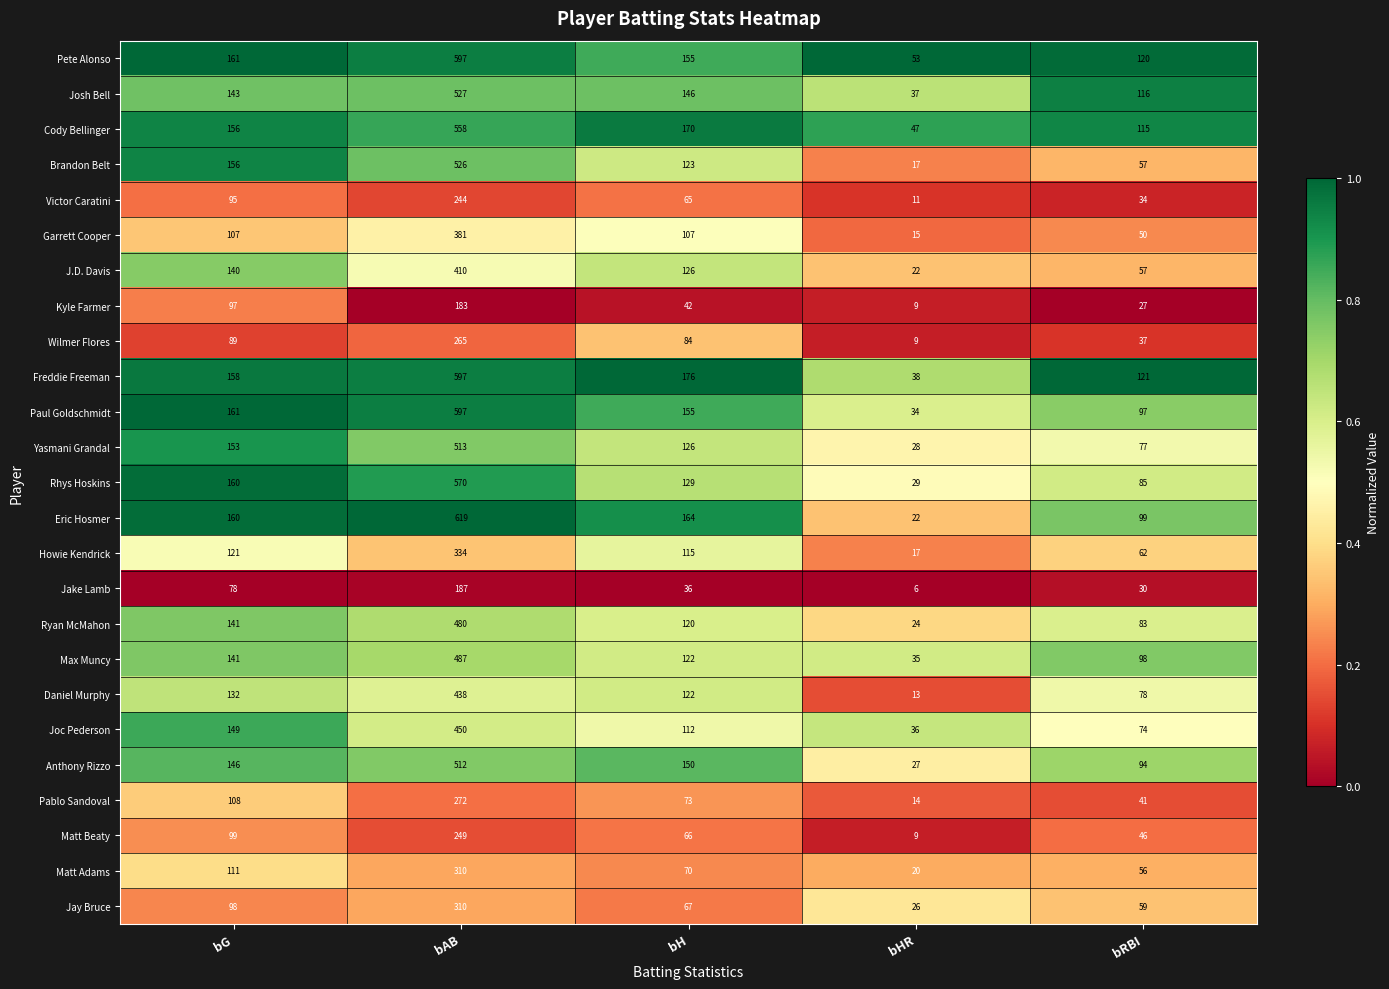

The Daniel Murphy series shows 122 at bH. True or false?

True